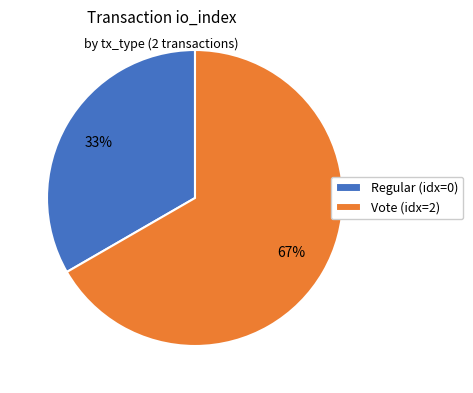

Rank the categories by value from highest to lowest.

Vote (idx=2), Regular (idx=0)